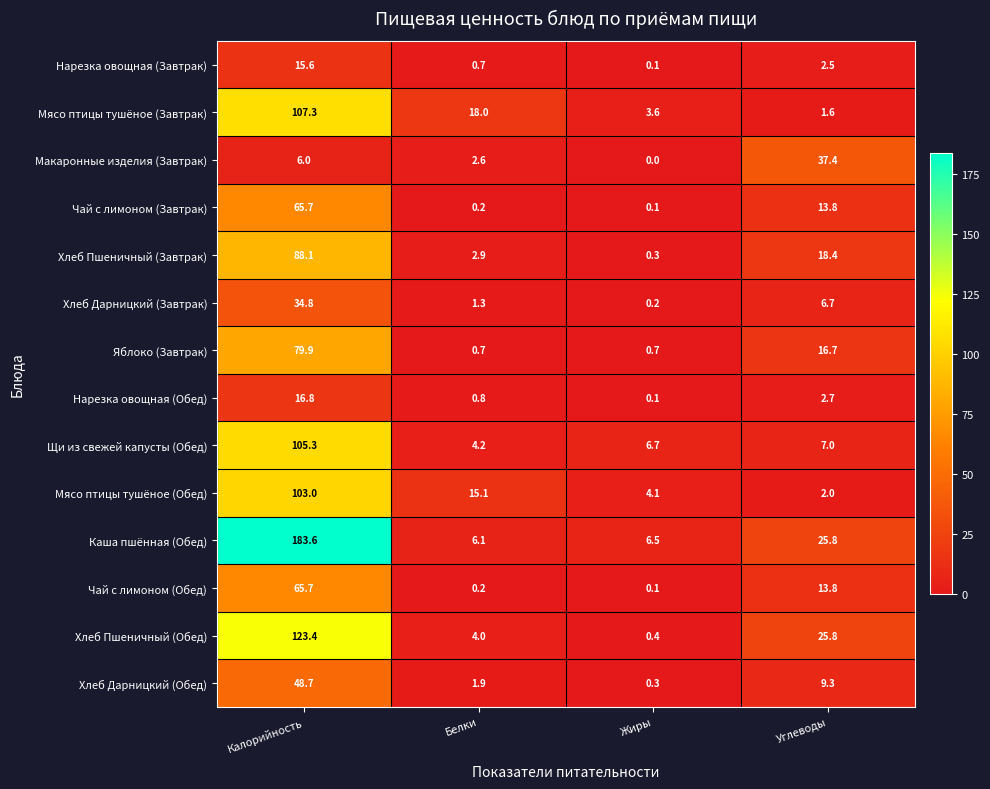

True or false: Хлеб Дарницкий (Обед) has a value of 0.3 at Жиры.

True